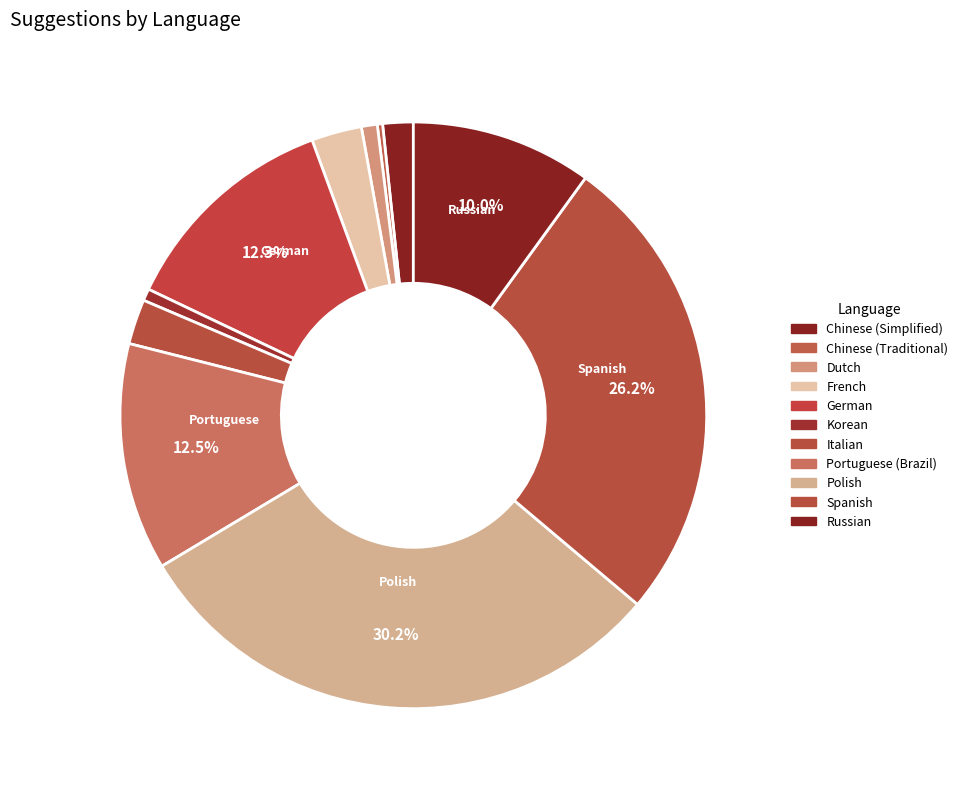

What portion of the pie excludes Russian?

90.0%